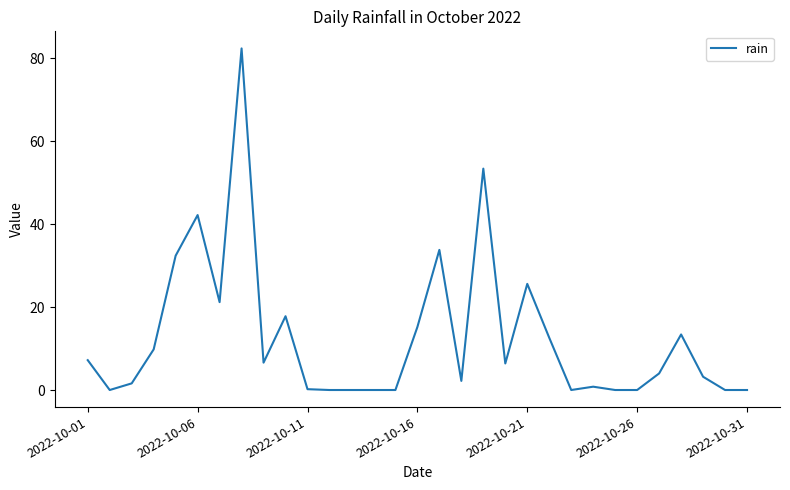

What is the difference between the maximum and minimum values?

82.4